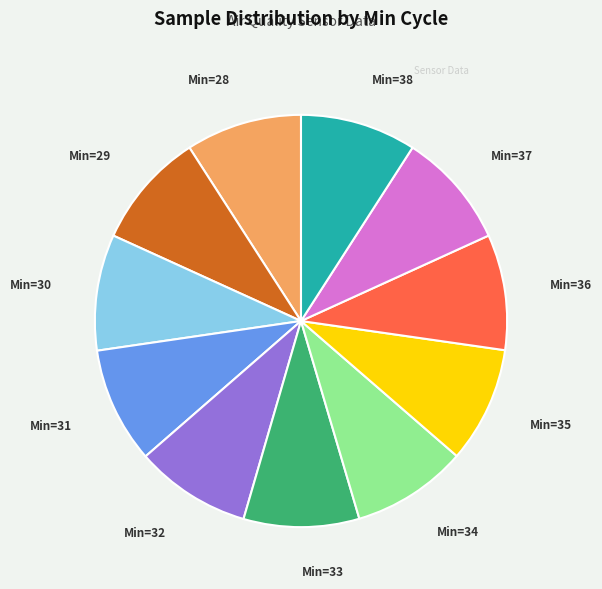

Is there any slice that represents more than half of the pie?

No